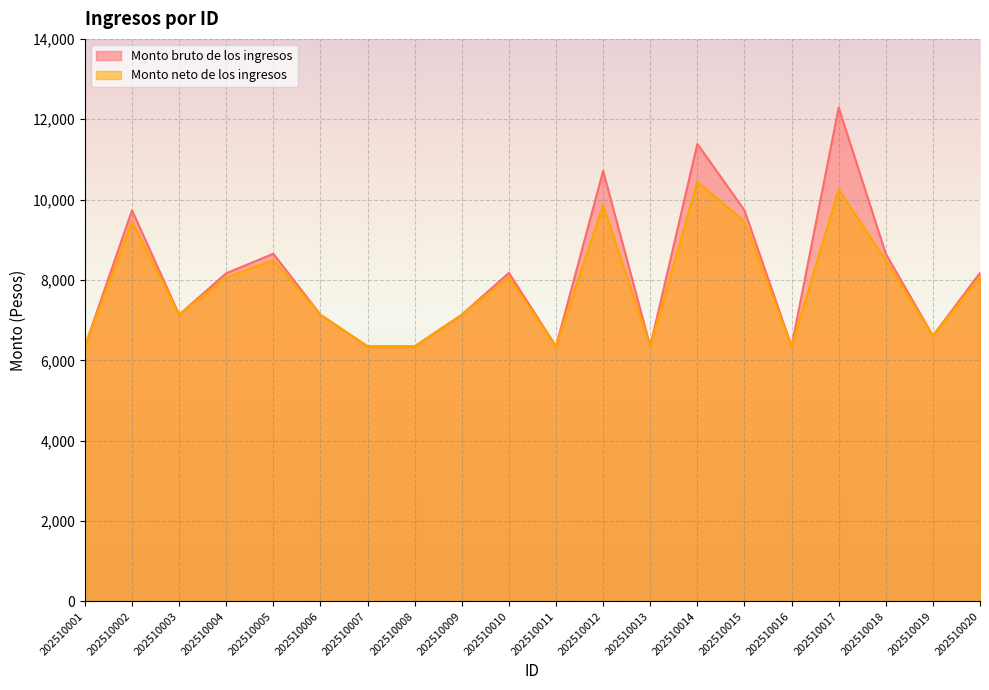

What is the value of the Monto neto de los ingresos point at the 2nd from the left?

9456.7